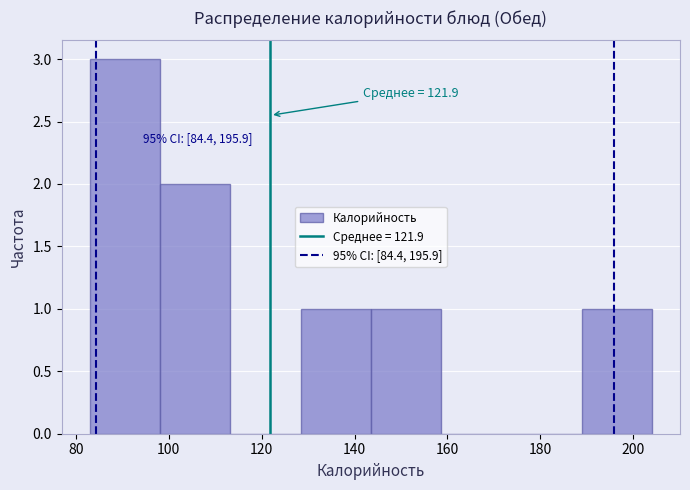

Over which range of the x-axis is the bar tallest?

84 to 98